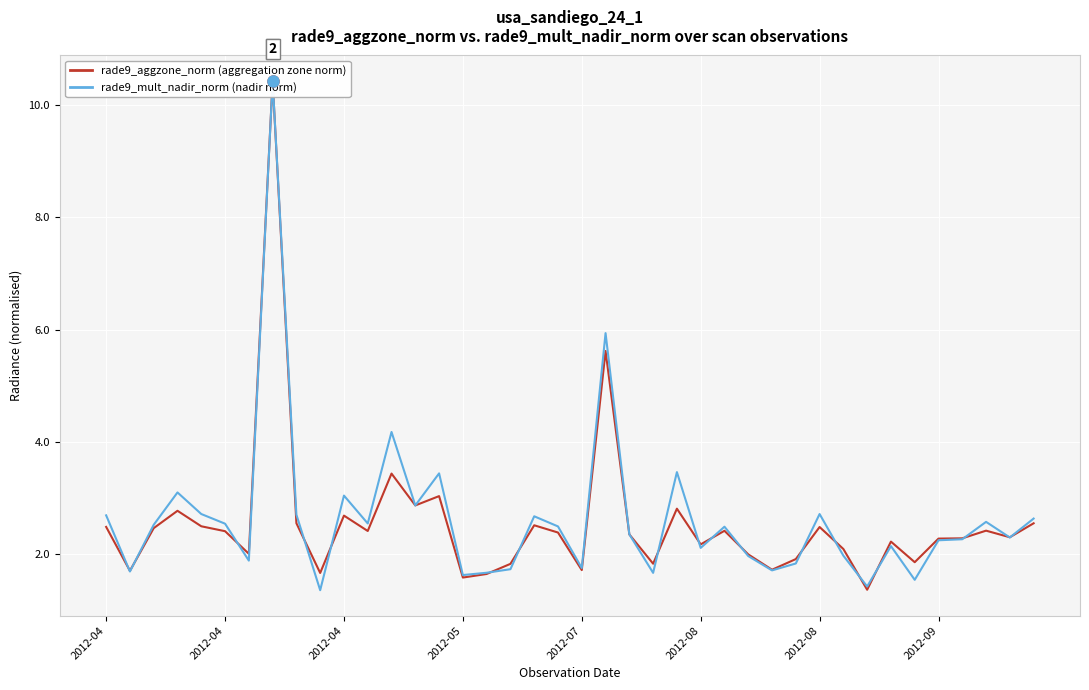

Reading left to right, list all the values displayed in this chart.

rade9_aggzone_norm (aggregation zone norm radiance): 2.5	1.7	2.5	2.8	2.5	2.4	2.0	10.4	2.6	1.7	2.7	2.4	3.4	2.9	3.0	1.6	1.6	1.8	2.5	2.4	1.7	5.6	2.4	1.8	2.8	2.2	2.4	2.0	1.7	1.9	2.5	2.1	1.4	2.2	1.9	2.3	2.3	2.4	2.3	2.6
rade9_mult_nadir_norm (nadir norm radiance): 2.7	1.7	2.5	3.1	2.7	2.5	1.9	10.4	2.7	1.4	3.0	2.5	4.2	2.9	3.4	1.6	1.7	1.7	2.7	2.5	1.8	5.9	2.4	1.7	3.5	2.1	2.5	2.0	1.7	1.8	2.7	2.0	1.4	2.1	1.5	2.2	2.3	2.6	2.3	2.6